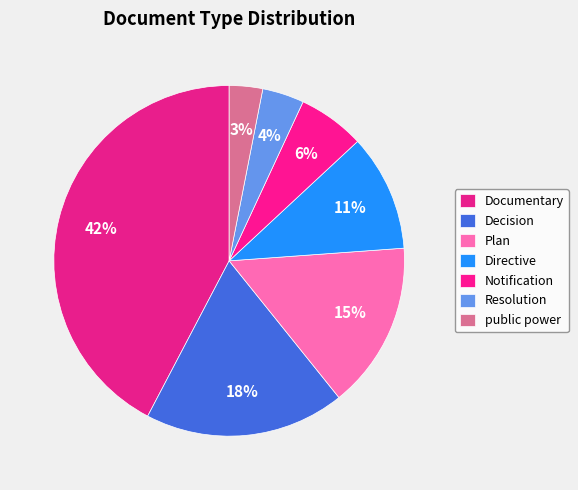

Is there a majority slice in this chart?

No